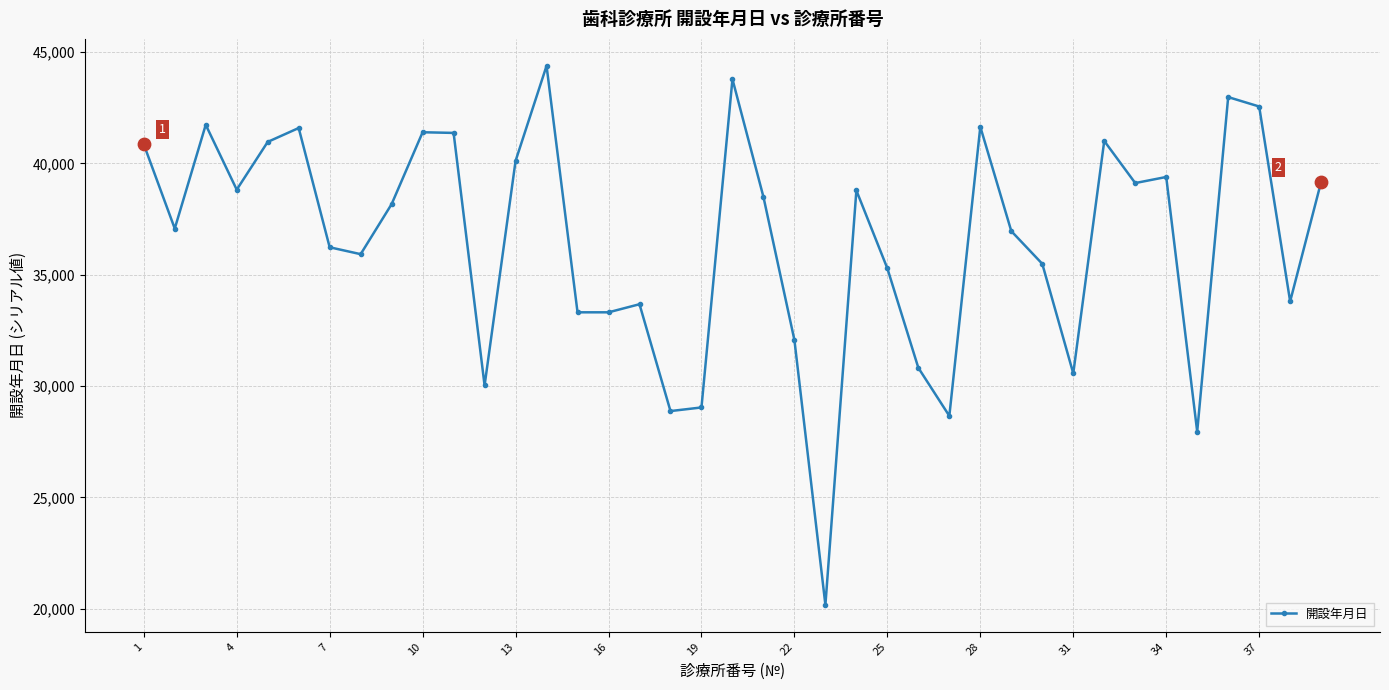

True or false: the data has more than 2 interior local peaks.

True